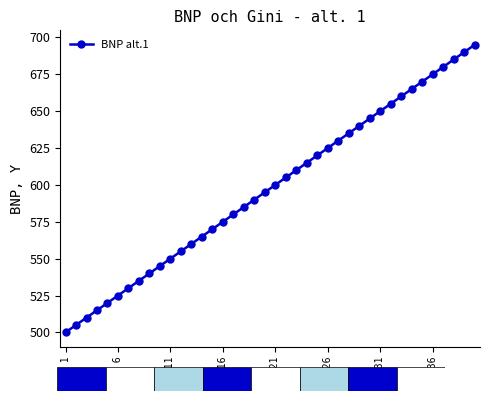

How many values are below 600?

20